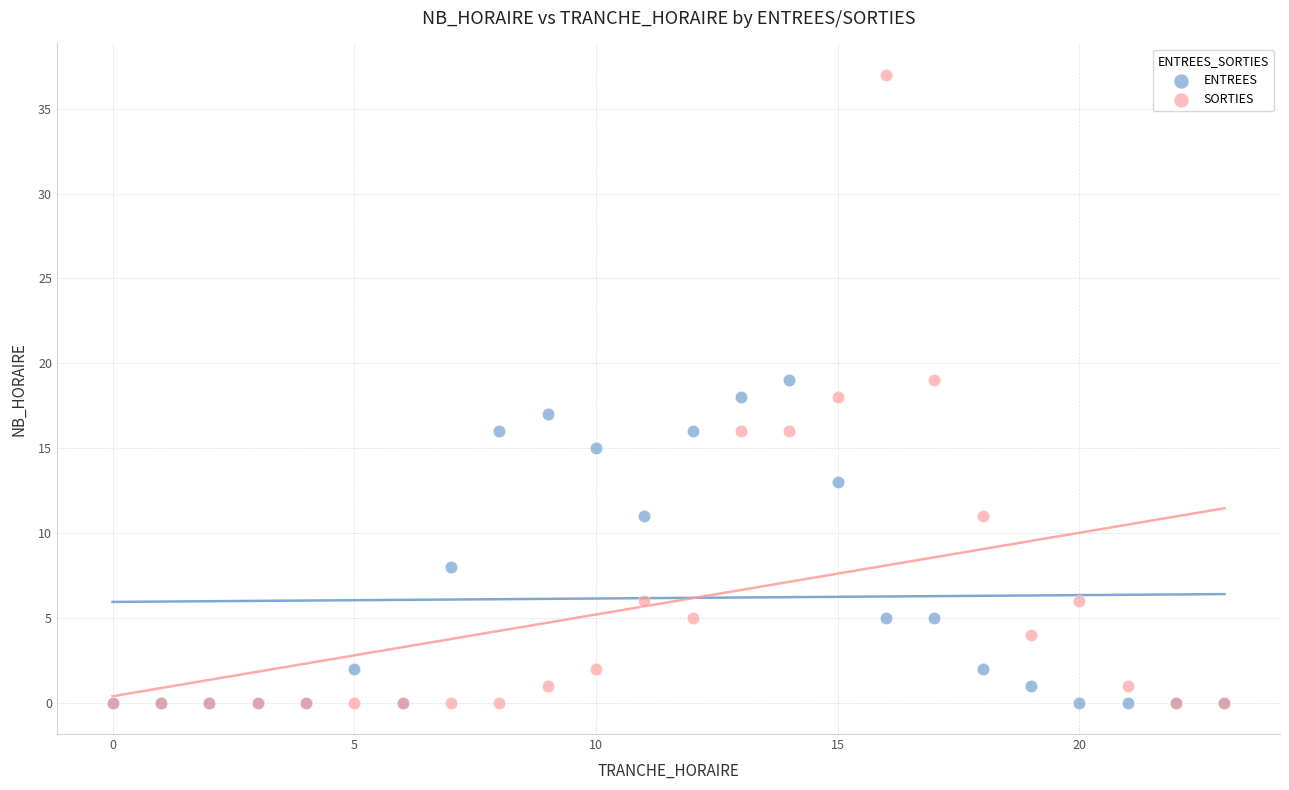

In the ENTREES series, what Y value is closest to 9?

8